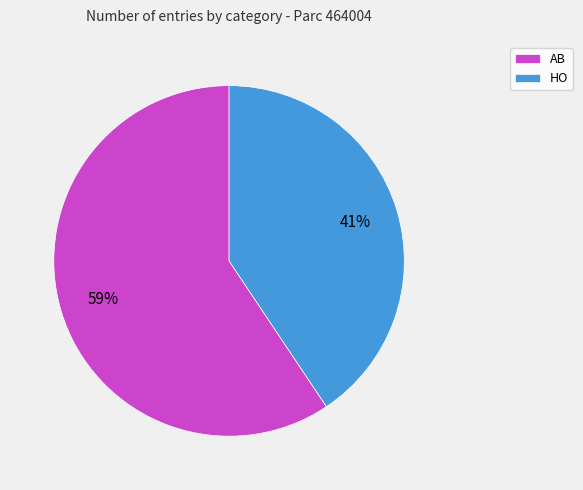

Between HO and AB, which is larger?

AB